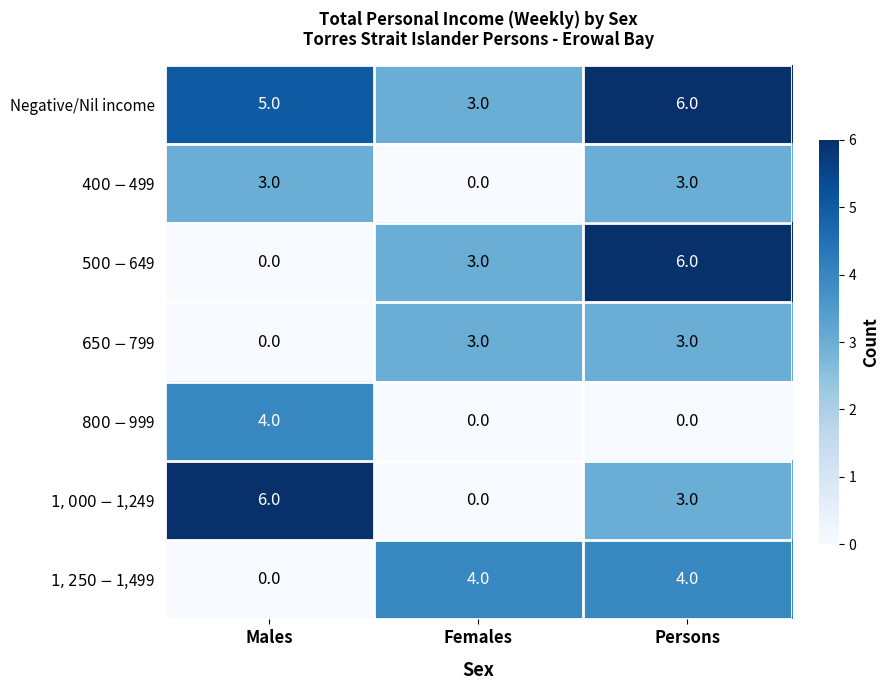

What is the difference between the highest and lowest values at Females?

4